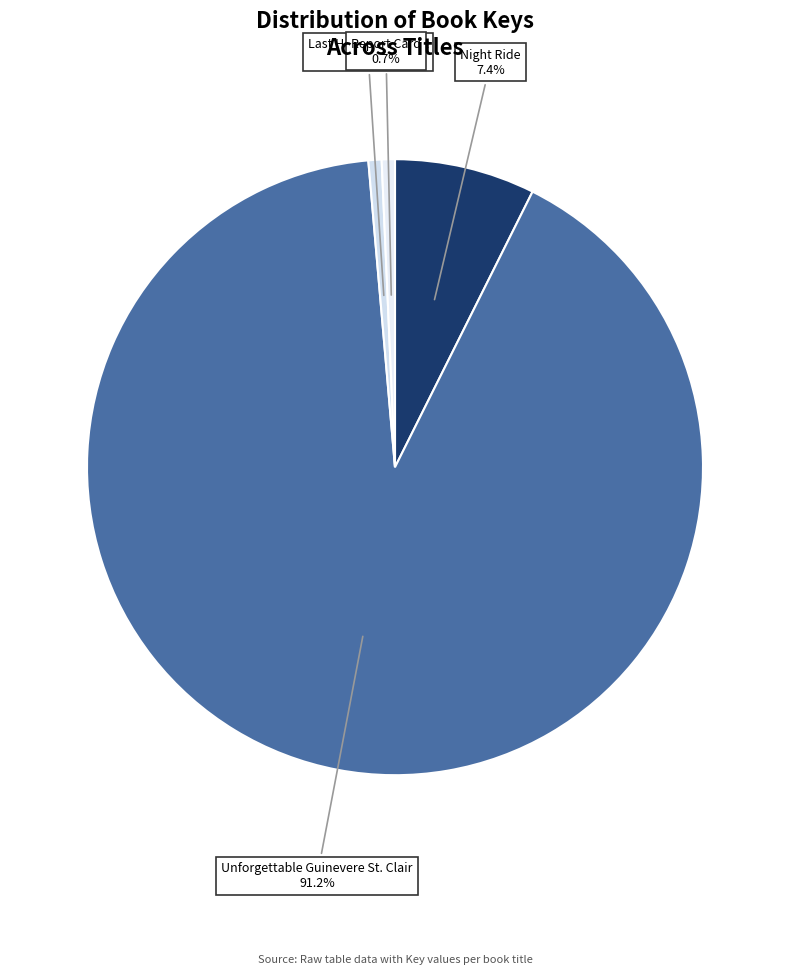

Does Night Ride represent more than half of the total?

No